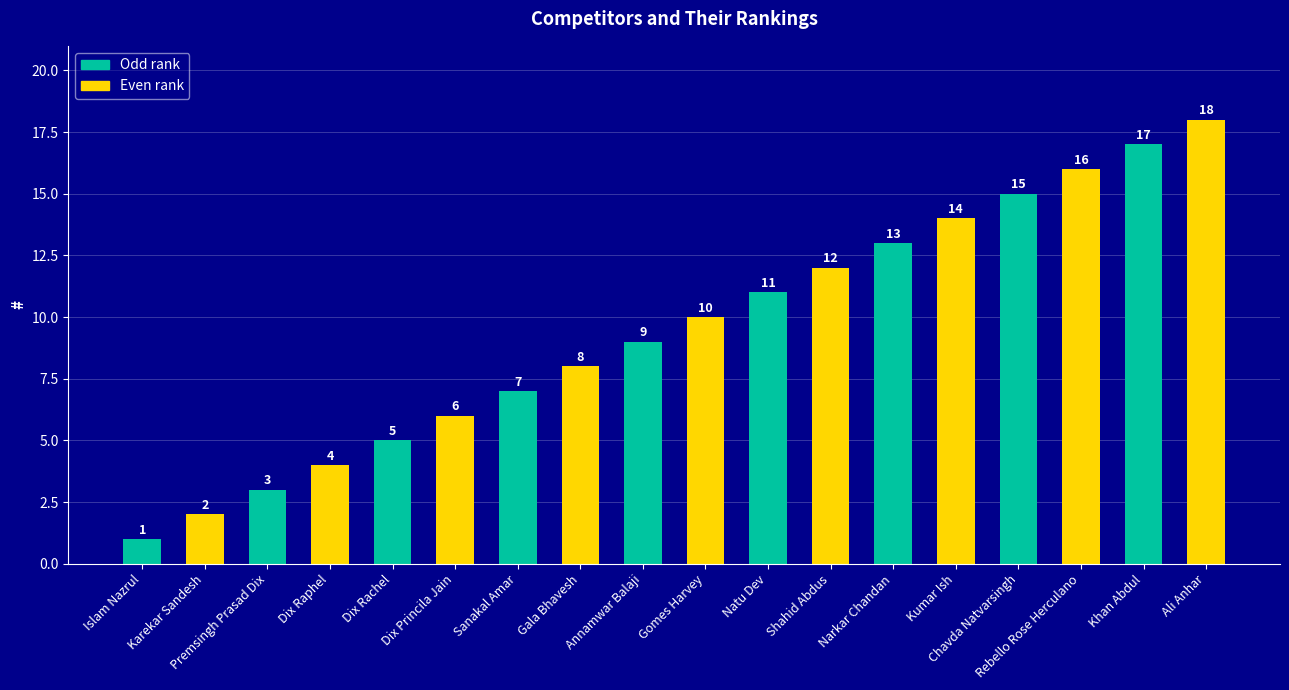

What is the change in value from Chavda Natvarsingh to Khan Abdul?

+2